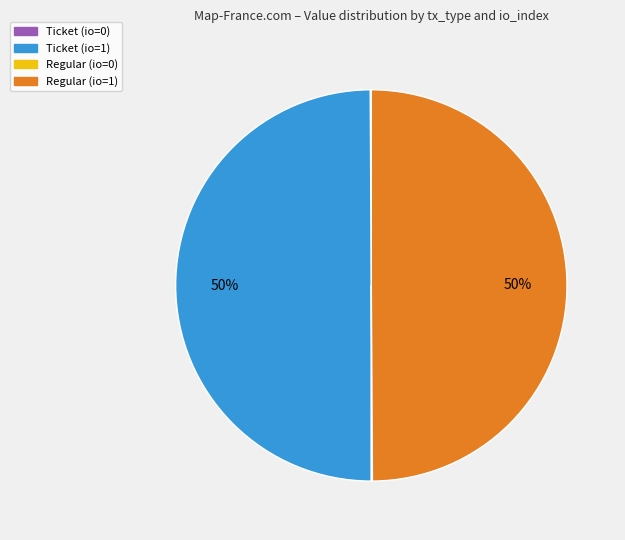

To the nearest percent, what is the average slice percentage?

25%